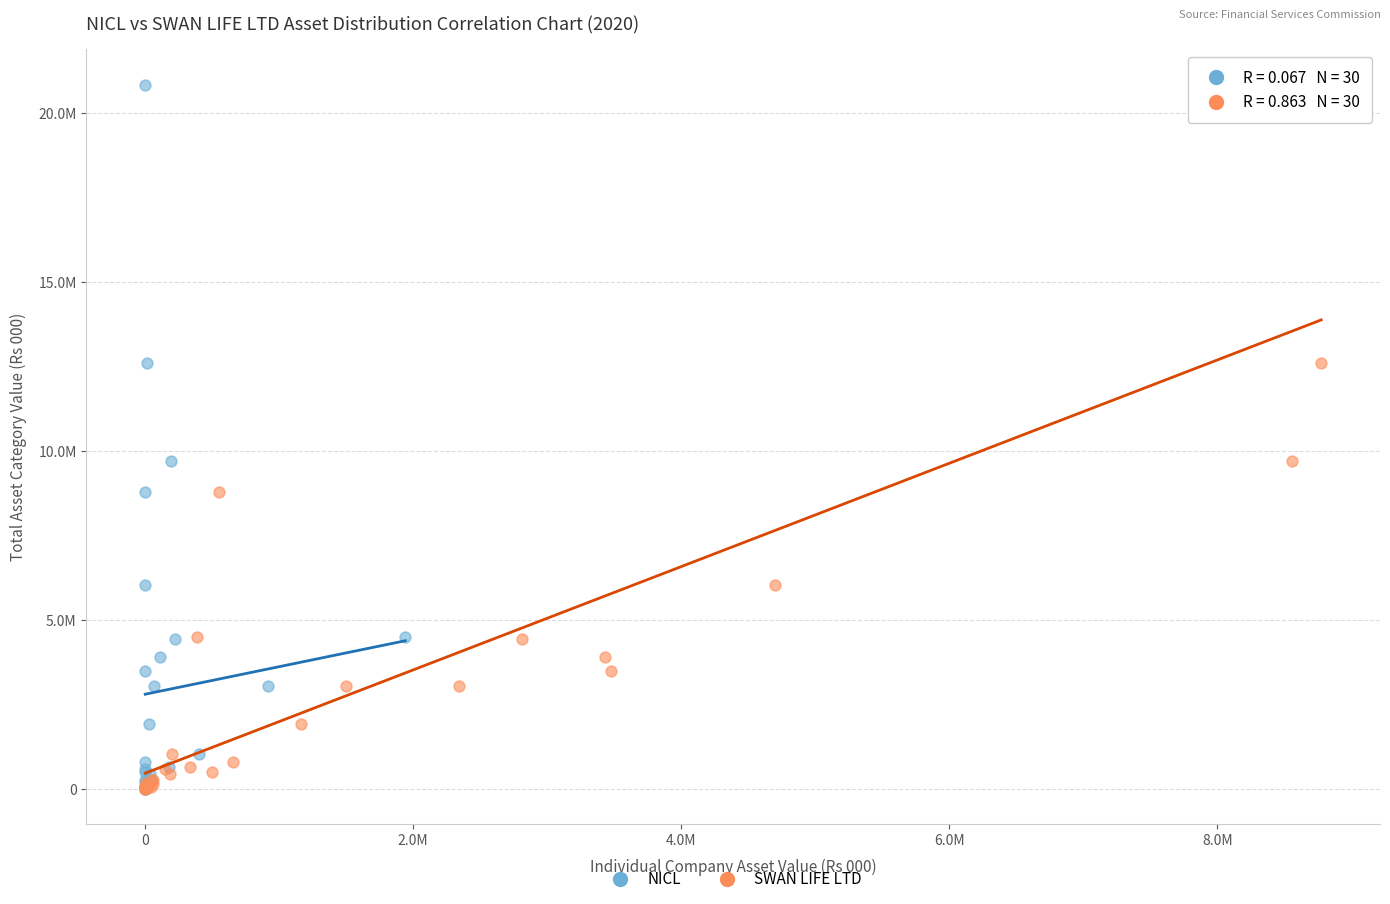

What are all the series names shown in the legend?

NICL, SWAN LIFE LTD